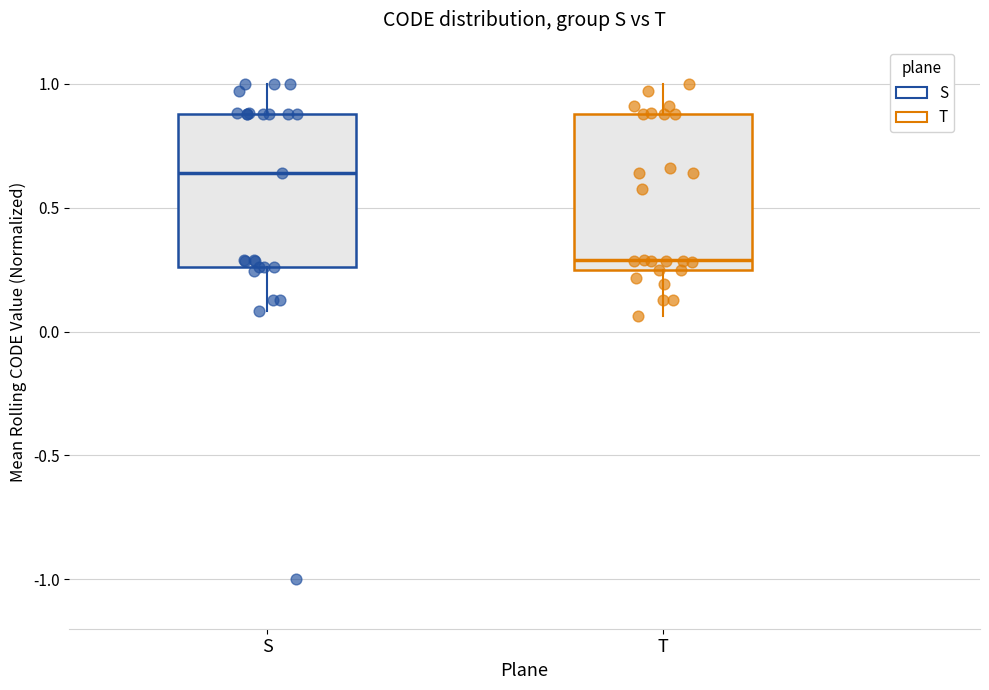

Reading left to right, read every box against the y-axis: the position of its median line, the range the box covers, and the ends of its whiskers. The values are not printed on the chart, so give them approximately, as read against the axis.

S: median 0.65, box 0.25 to 0.90, whiskers 0.10 to 1.00
T: median 0.30, box 0.25 to 0.90, whiskers 0.05 to 1.00